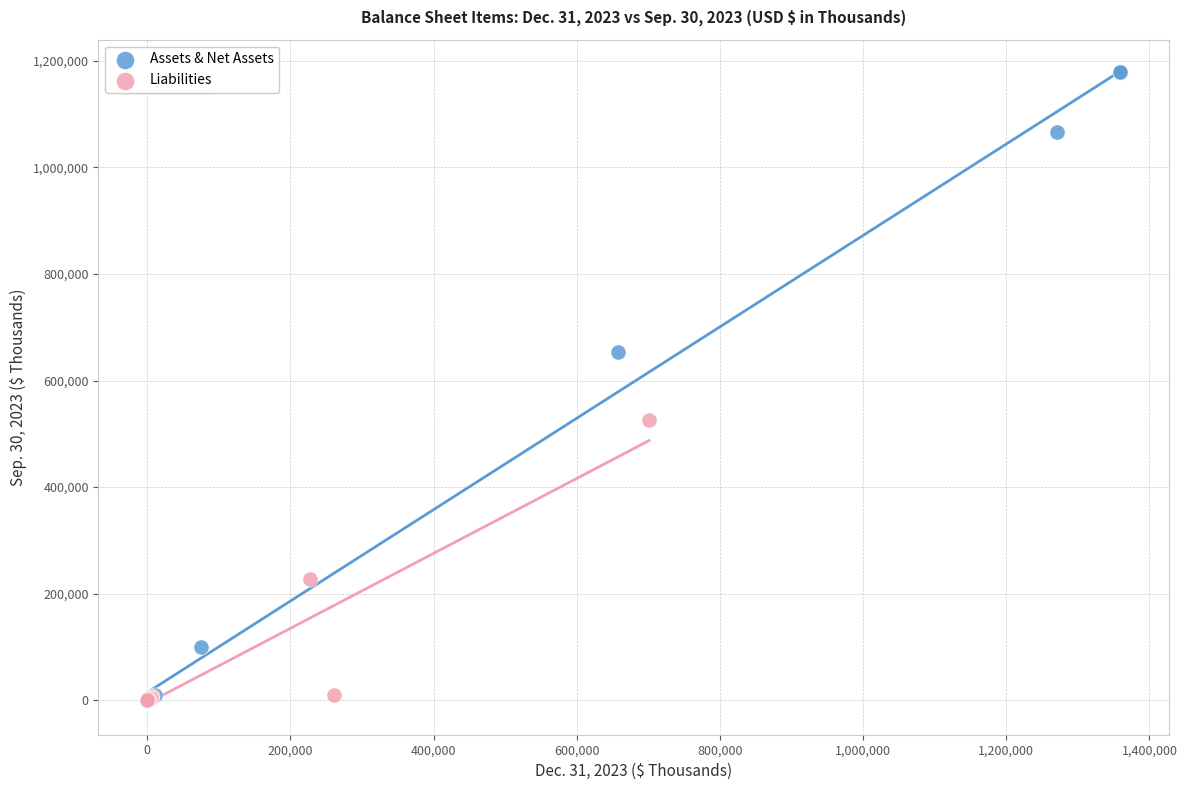

Which series contains the highest Y value?

Assets & Net Assets